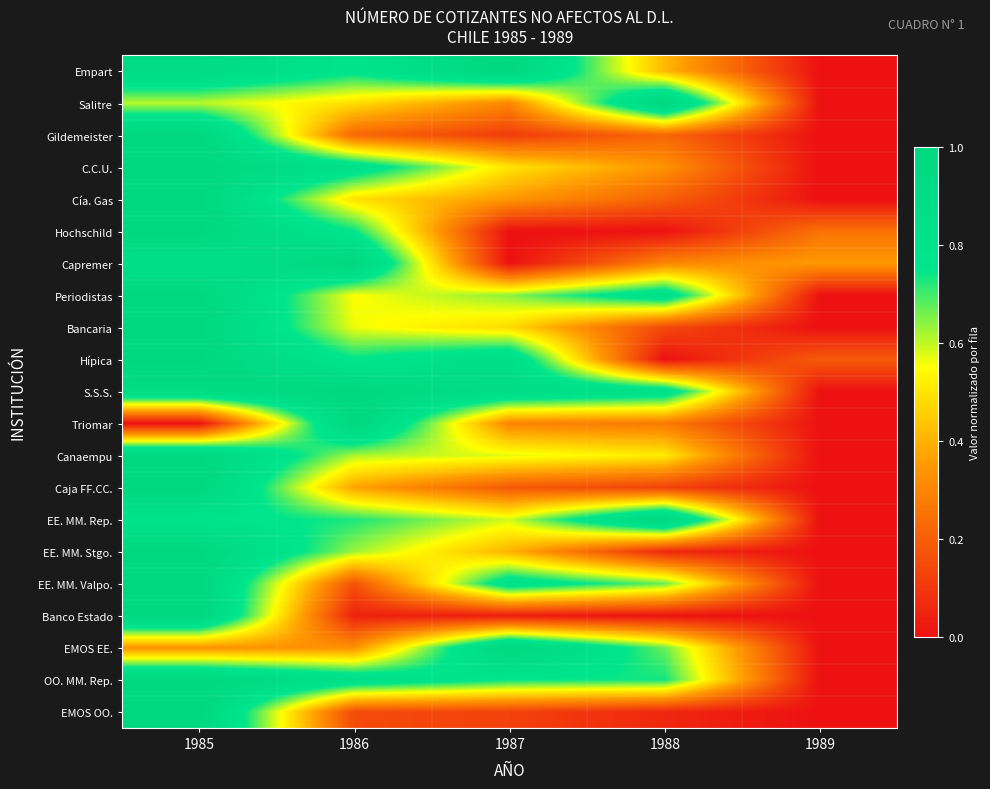

At which category does the chart reach its minimum across all series?

1989